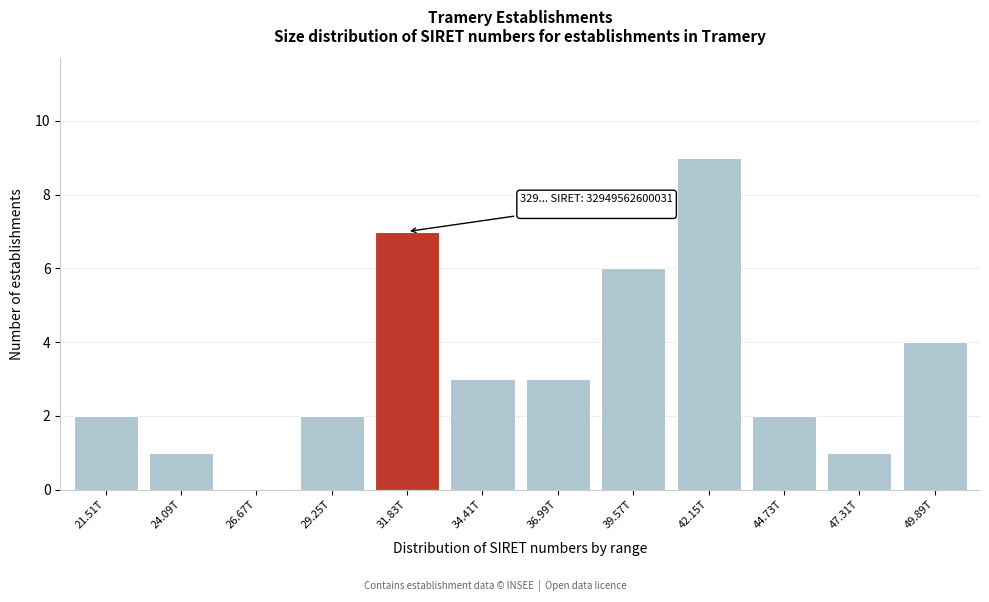

Reading left to right, list all the values displayed in this chart.

21.51T=2	24.09T=1	26.67T=0	29.25T=2	31.83T=7	34.41T=3	36.99T=3	39.57T=6	42.15T=9	44.73T=2	47.31T=1	49.89T=4